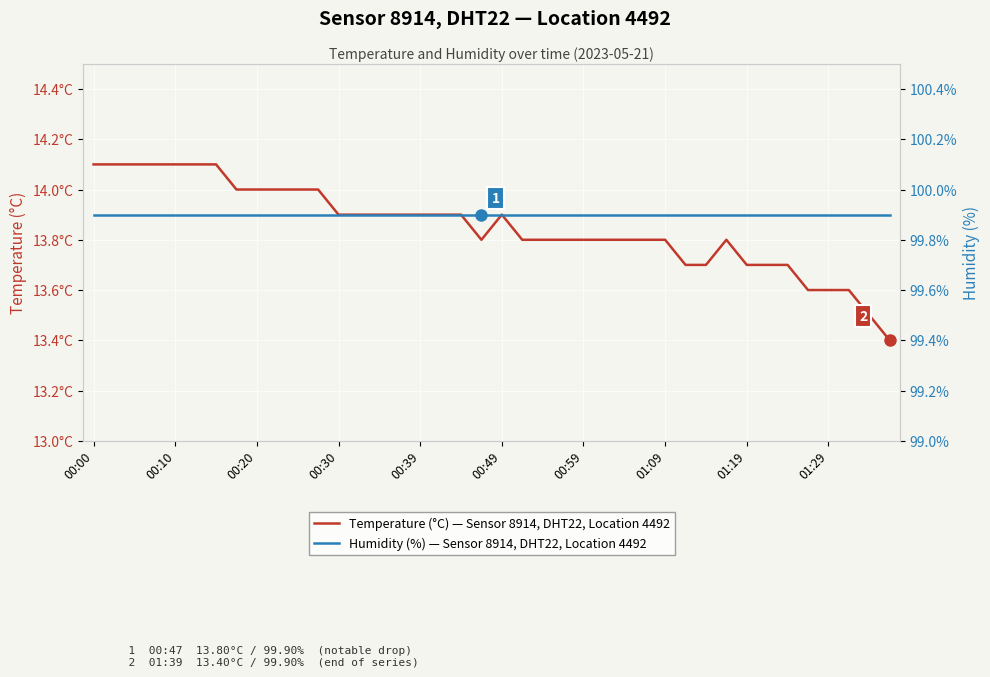

Is the value of Humidity (%) — Sensor 8914, DHT22, Location 4492 at 33 greater than the value of Temperature (°C) — Sensor 8914, DHT22, Location 4492 at 01:19?

Yes